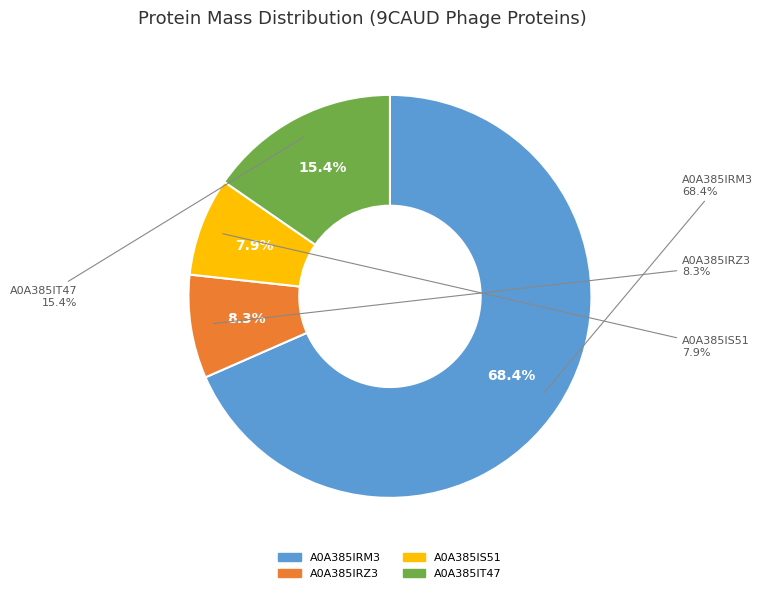

What is the change in value from A0A385IRM3 to A0A385IS51?

-58924.8